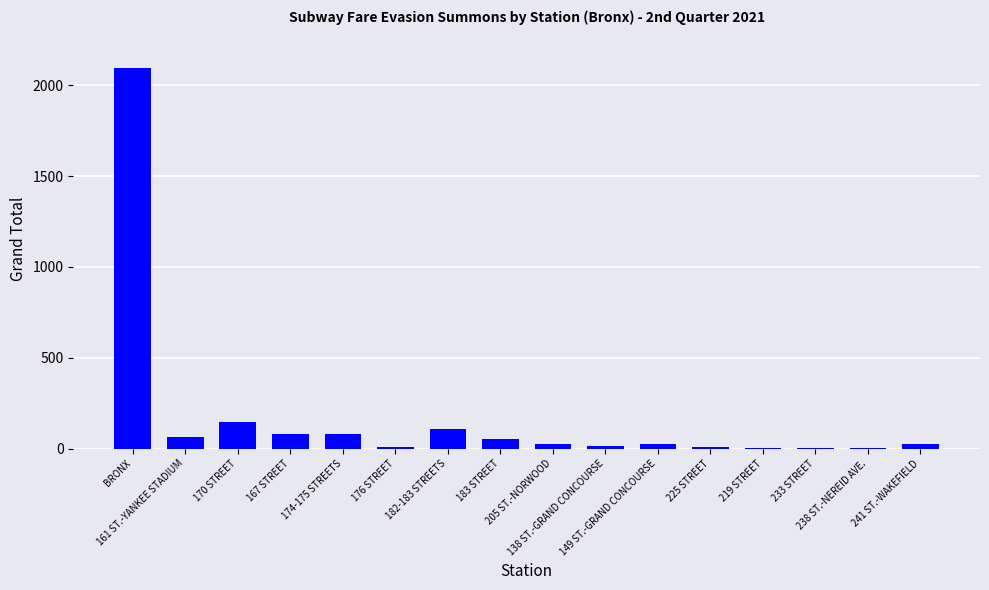

What is the average value?

171